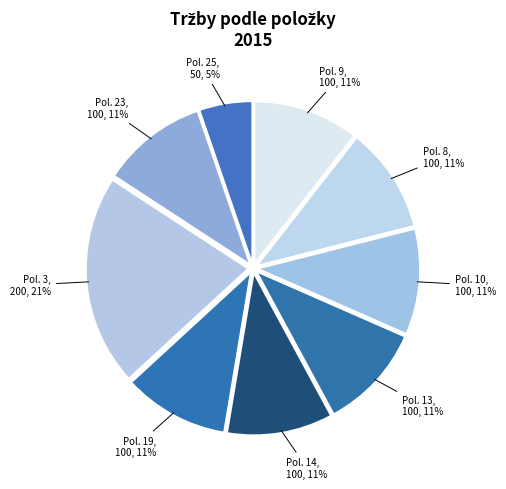

Count the number of slices in the pie.

9